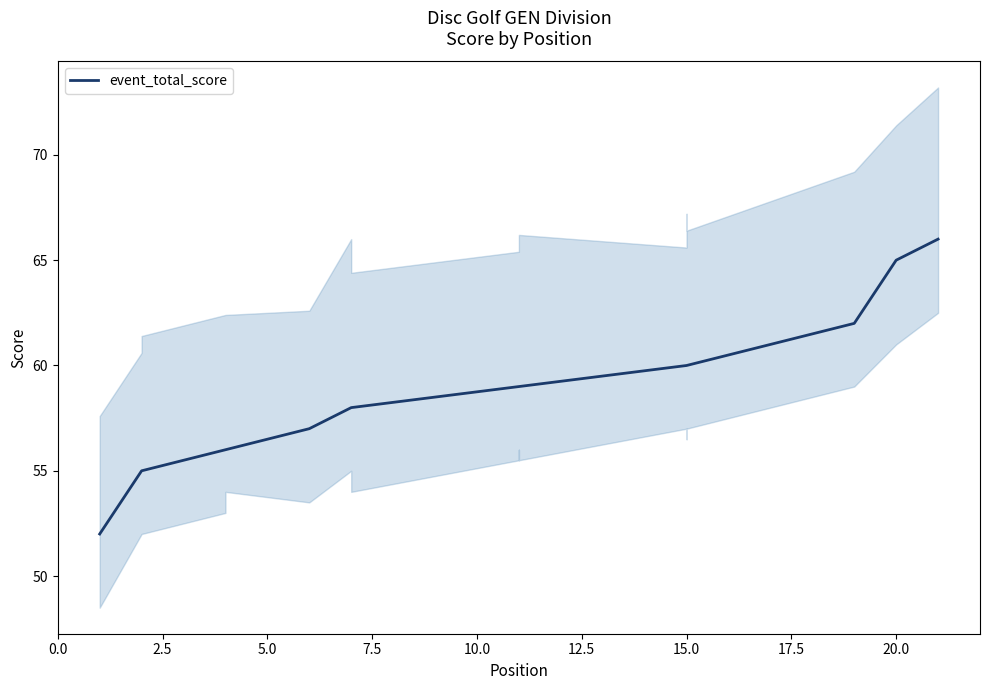

True or false: there are more than 0 points higher than both neighbors.

False